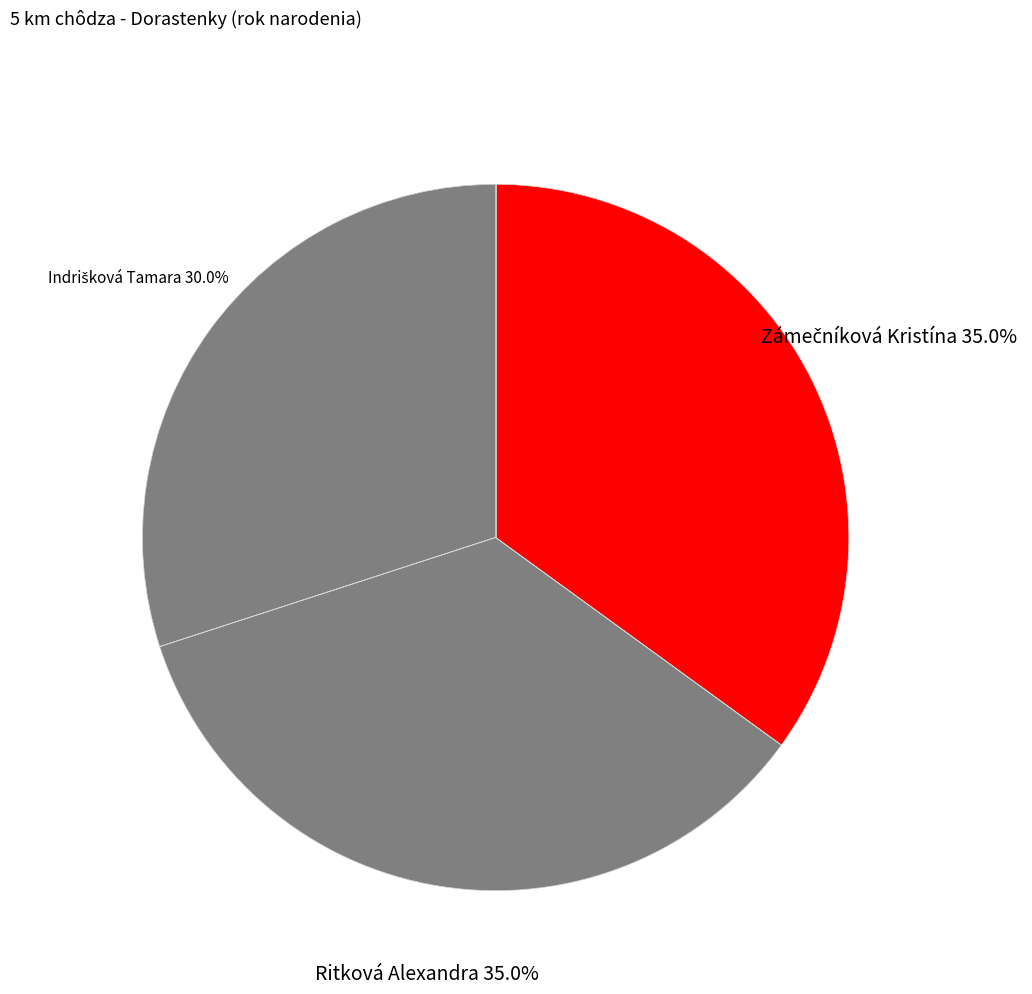

Count the number of slices in the pie.

3